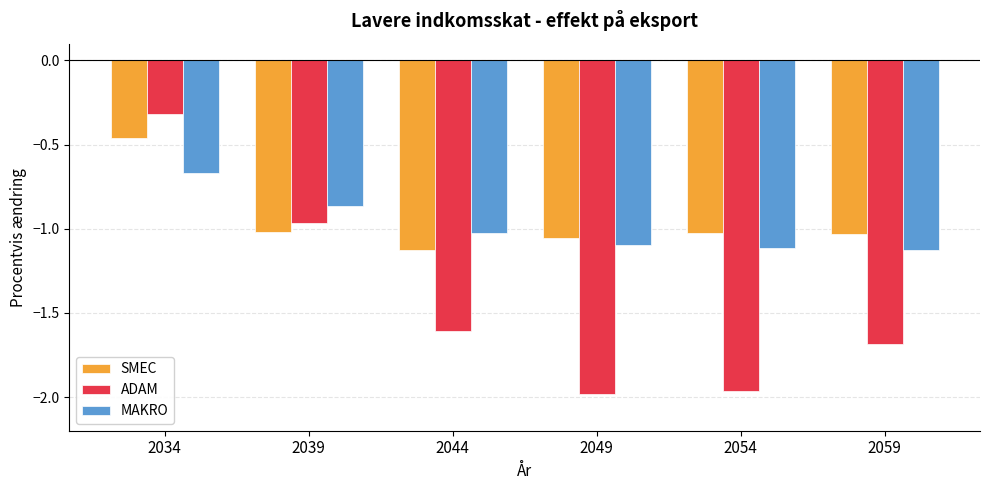

List the series in order of their peak value, highest first.

ADAM, SMEC, MAKRO